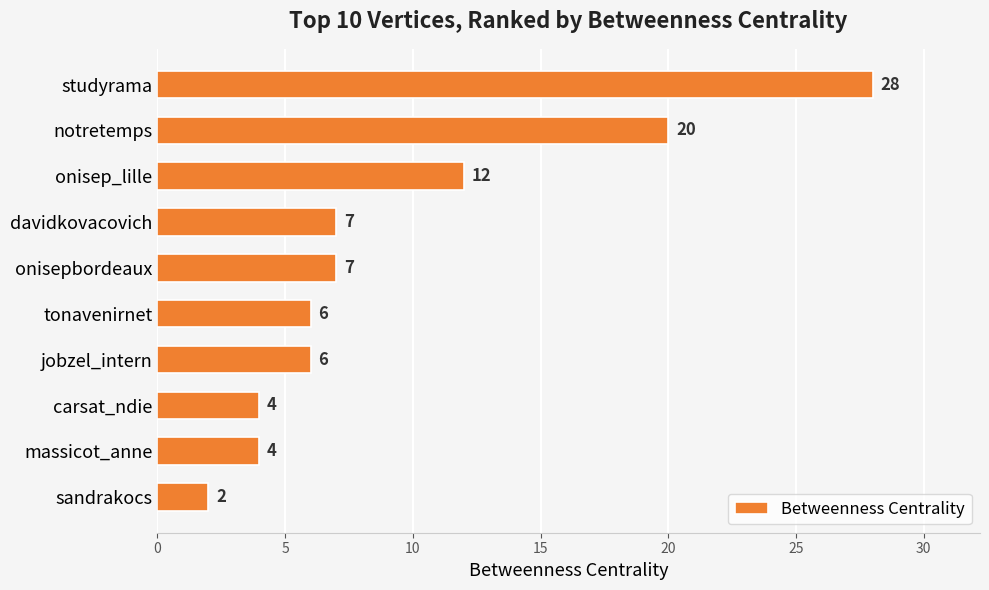

What is the greatest value displayed?

28